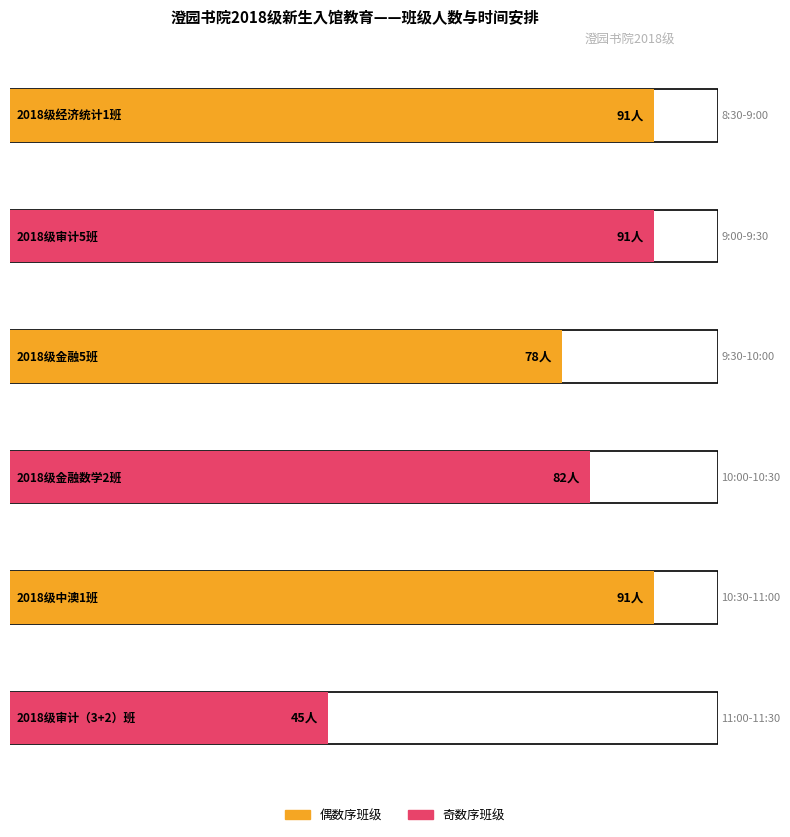

At which category does the chart reach its peak across all series?

2018级经济统计1班